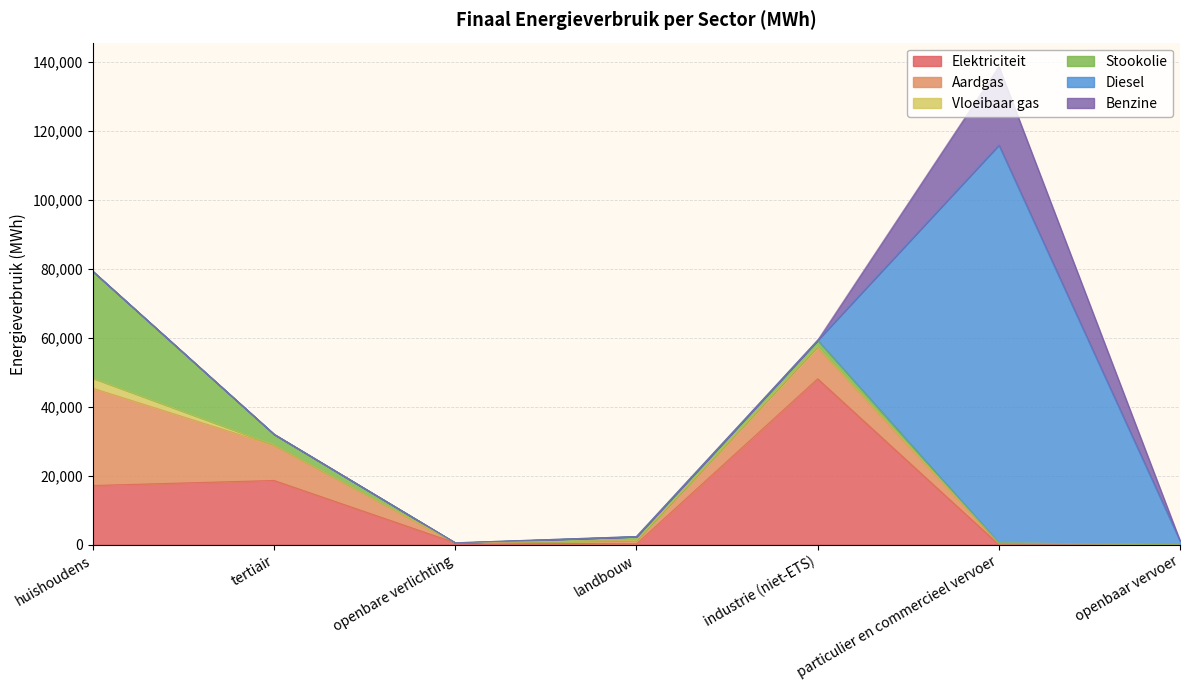

True or false: Stookolie and Diesel intersect in this chart.

True